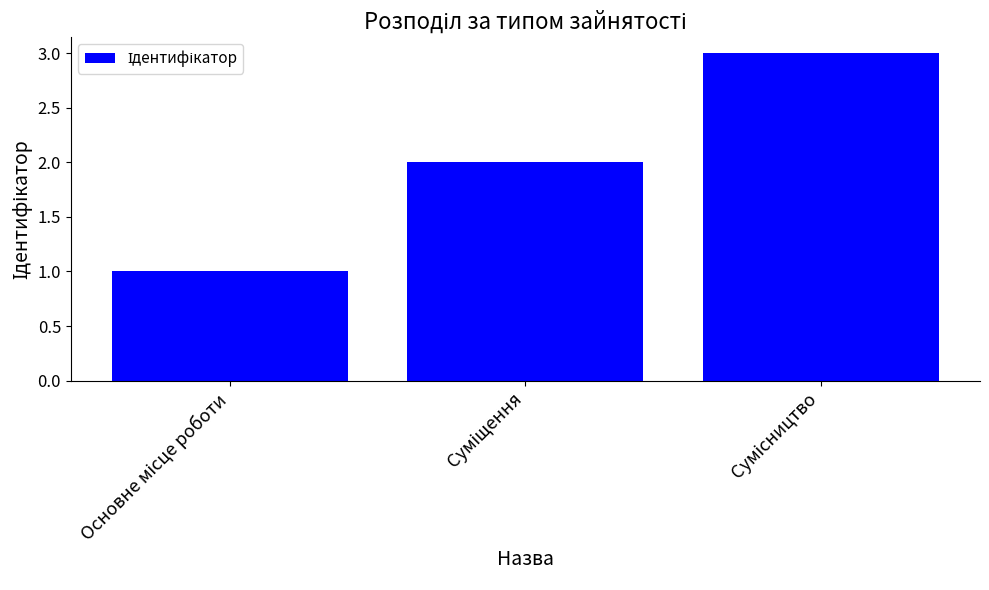

What is the difference between the maximum and minimum values?

2